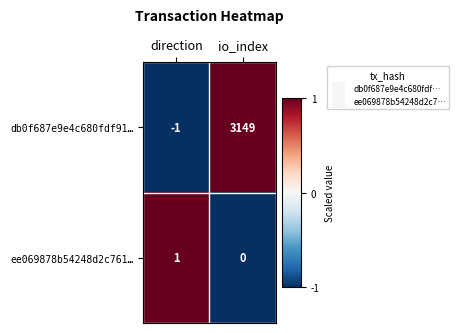

Rank the series at io_index from highest to lowest value.

db0f687e9e4c680fdf91…, ee069878b54248d2c761…